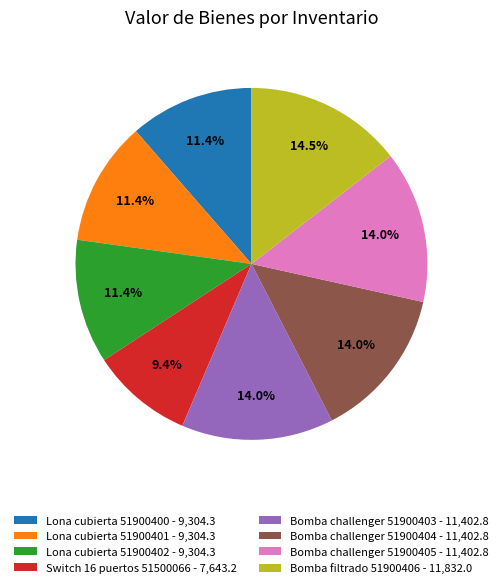

What portion of the pie excludes Lona cubierta 51900401?

88.6%